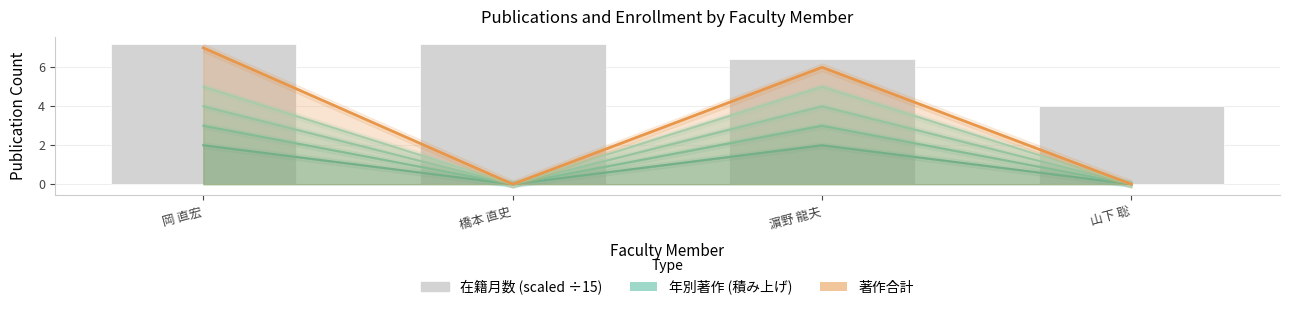

What is the highest value of the 著作2017 line series?

3.0